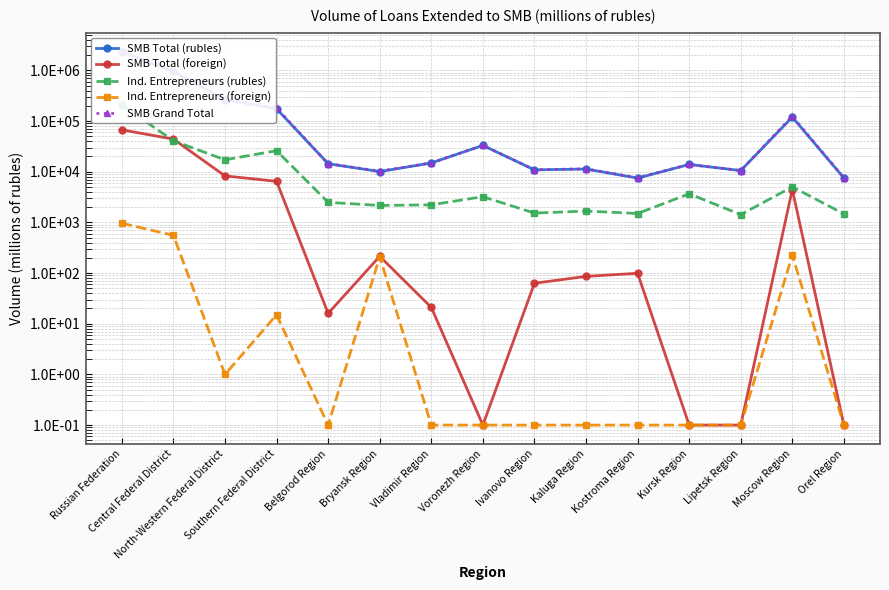

True or false: SMB Grand Total and Ind. Entrepreneurs (rubles) intersect in this chart.

False